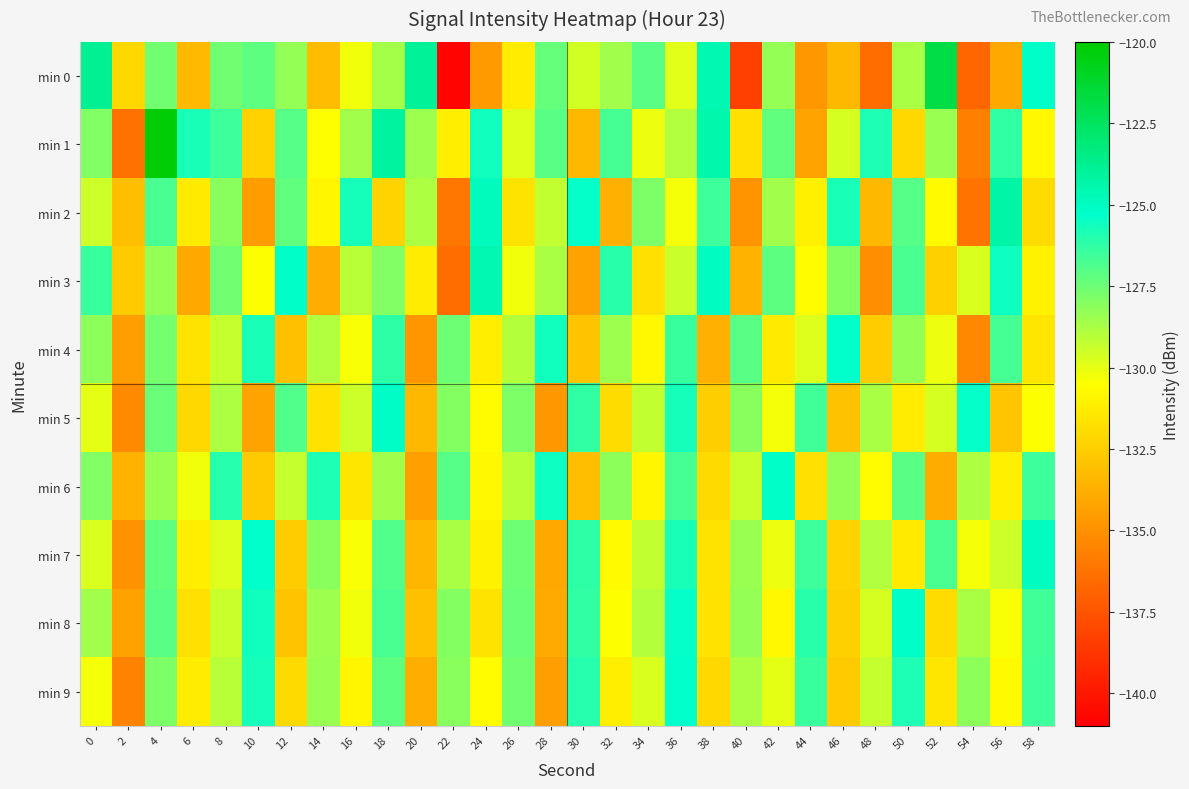

Reading left to right, what are all the values shown in this chart?

min 0: 0=-123.8	2=-132.1	4=-127.6	6=-133.3	8=-127.6	10=-127.2	12=-128.3	14=-133.2	16=-130.2	18=-128.7	20=-124.0	22=-140.8	24=-134.6	26=-131.3	28=-127.3	30=-129.5	32=-128.5	34=-127.1	36=-129.9	38=-124.6	40=-138.3	42=-128.3	44=-134.7	46=-133.4	48=-136.5	50=-128.8	52=-121.8	54=-136.8	56=-134.1	58=-125.2
min 1: 0=-127.9	2=-136.3	4=-120.2	6=-125.8	8=-126.5	10=-132.4	12=-127.0	14=-130.6	16=-128.6	18=-124.1	20=-128.5	22=-131.2	24=-125.6	26=-129.8	28=-127.1	30=-133.4	32=-126.7	34=-130.1	36=-128.9	38=-124.5	40=-131.8	42=-127.3	44=-134.2	46=-129.6	48=-125.9	50=-132.1	52=-128.4	54=-135.7	56=-126.3	58=-130.8
min 2: 0=-129.5	2=-133.2	4=-126.8	6=-131.4	8=-128.1	10=-134.6	12=-127.3	14=-130.9	16=-125.7	18=-132.3	20=-128.8	22=-136.1	24=-124.9	26=-131.6	28=-129.2	30=-125.4	32=-133.7	34=-127.8	36=-130.3	38=-126.5	40=-134.9	42=-128.6	44=-131.1	46=-125.8	48=-133.4	50=-127.0	52=-130.7	54=-136.2	56=-124.3	58=-131.9
min 3: 0=-126.4	2=-132.7	4=-128.3	6=-134.1	8=-127.6	10=-130.5	12=-125.2	14=-133.8	16=-129.1	18=-127.9	20=-131.3	22=-136.5	24=-124.6	26=-130.2	28=-128.7	30=-134.3	32=-126.1	34=-131.8	36=-129.4	38=-125.0	40=-133.6	42=-127.2	44=-130.6	46=-128.0	48=-135.1	50=-126.8	52=-132.4	54=-129.7	56=-125.5	58=-131.0
min 4: 0=-128.2	2=-134.5	4=-127.7	6=-131.6	8=-129.3	10=-125.8	12=-133.1	14=-128.9	16=-130.4	18=-126.2	20=-134.8	22=-127.5	24=-131.2	26=-129.0	28=-125.6	30=-132.9	32=-128.5	34=-130.8	36=-126.4	38=-133.7	40=-127.1	42=-131.4	44=-129.8	46=-125.3	48=-132.6	50=-128.3	52=-130.1	54=-135.4	56=-126.7	58=-131.5
min 5: 0=-130.0	2=-135.3	4=-127.4	6=-132.1	8=-128.8	10=-134.2	12=-126.9	14=-131.7	16=-129.5	18=-125.1	20=-133.4	22=-128.0	24=-130.6	26=-127.8	28=-134.7	30=-126.3	32=-131.9	34=-129.2	36=-125.7	38=-132.5	40=-128.1	42=-130.3	44=-126.6	46=-133.0	48=-128.7	50=-131.3	52=-129.6	54=-125.4	56=-132.8	58=-130.5
min 6: 0=-127.9	2=-133.6	4=-128.4	6=-130.2	8=-126.0	10=-132.7	12=-129.3	14=-125.9	16=-131.5	18=-128.6	20=-134.4	22=-127.0	24=-130.8	26=-129.1	28=-125.5	30=-133.2	32=-128.2	34=-130.9	36=-126.7	38=-132.0	40=-129.4	42=-125.2	44=-131.8	46=-128.3	48=-130.6	50=-127.1	52=-133.9	54=-128.8	56=-131.1	58=-126.5
min 7: 0=-129.7	2=-135.0	4=-127.3	6=-131.2	8=-129.8	10=-125.3	12=-132.6	14=-128.1	16=-130.4	18=-126.9	20=-133.5	22=-128.7	24=-131.0	26=-127.5	28=-134.1	30=-126.2	32=-130.7	34=-129.2	36=-125.8	38=-131.6	40=-128.4	42=-130.1	44=-126.5	46=-132.3	48=-128.9	50=-131.4	52=-126.8	54=-130.3	56=-129.5	58=-125.0
min 8: 0=-128.6	2=-134.3	4=-127.1	6=-131.8	8=-129.4	10=-125.6	12=-132.9	14=-128.5	16=-130.2	18=-126.8	20=-133.1	22=-128.0	24=-131.6	26=-127.4	28=-134.0	30=-126.3	32=-130.5	34=-129.0	36=-125.4	38=-131.7	40=-128.3	42=-130.8	44=-126.1	46=-132.4	48=-129.6	50=-125.2	52=-131.9	54=-128.7	56=-130.4	58=-126.6
min 9: 0=-130.3	2=-135.6	4=-127.8	6=-131.3	8=-129.1	10=-125.7	12=-132.0	14=-128.4	16=-130.9	18=-127.2	20=-133.8	22=-128.1	24=-130.6	26=-127.6	28=-134.5	30=-126.0	32=-131.2	34=-129.7	36=-125.3	38=-132.1	40=-128.8	42=-130.0	44=-126.4	46=-132.7	48=-129.3	50=-125.9	52=-131.5	54=-128.2	56=-130.7	58=-126.5